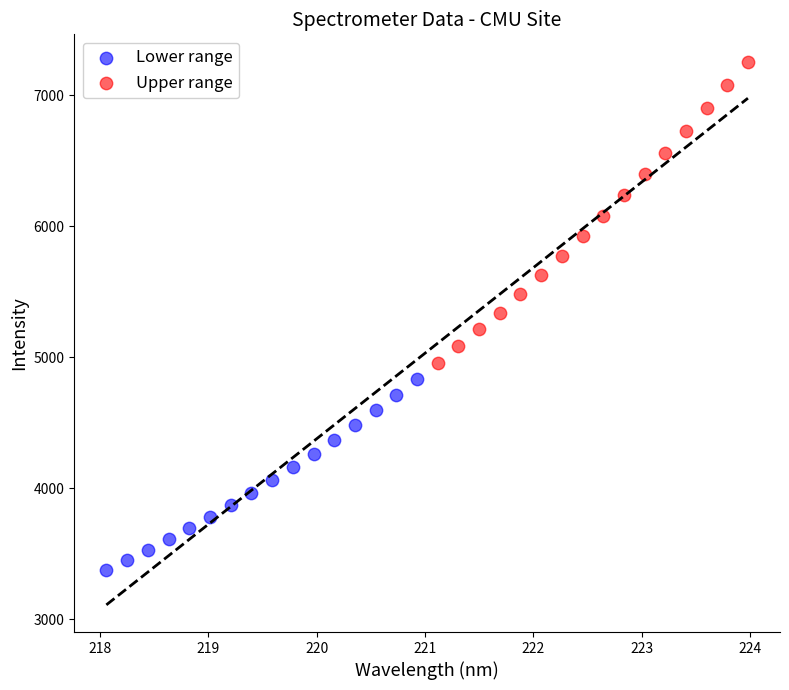

Which series has the widest spread of Y values?

Upper range